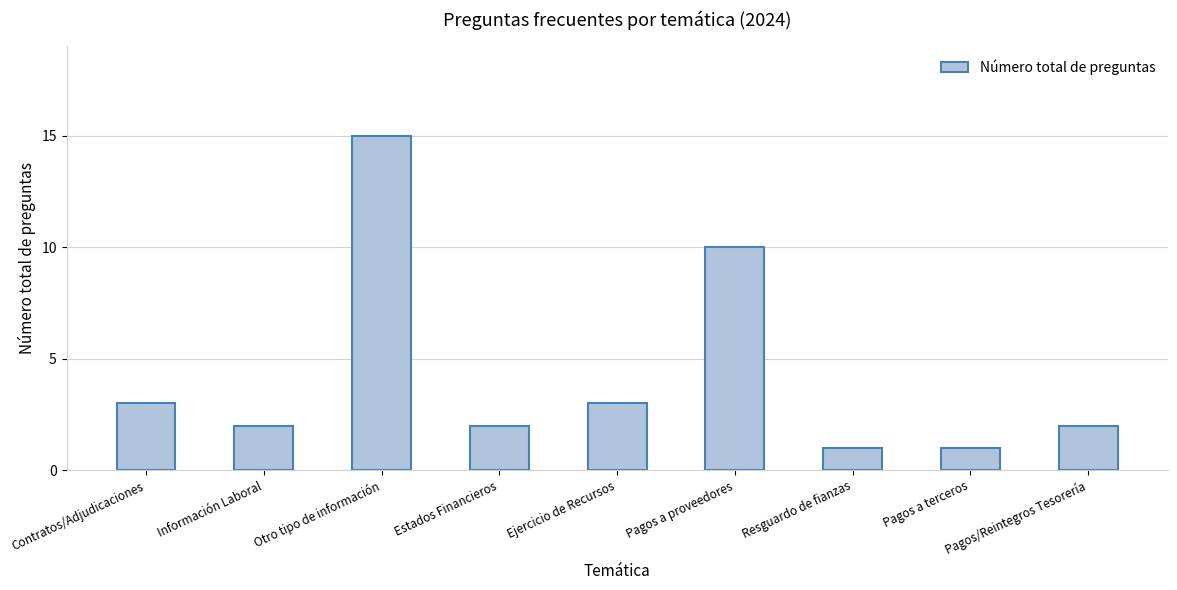

What is the ratio of the value at Pagos a proveedores to the value at Pagos a terceros?

10.0